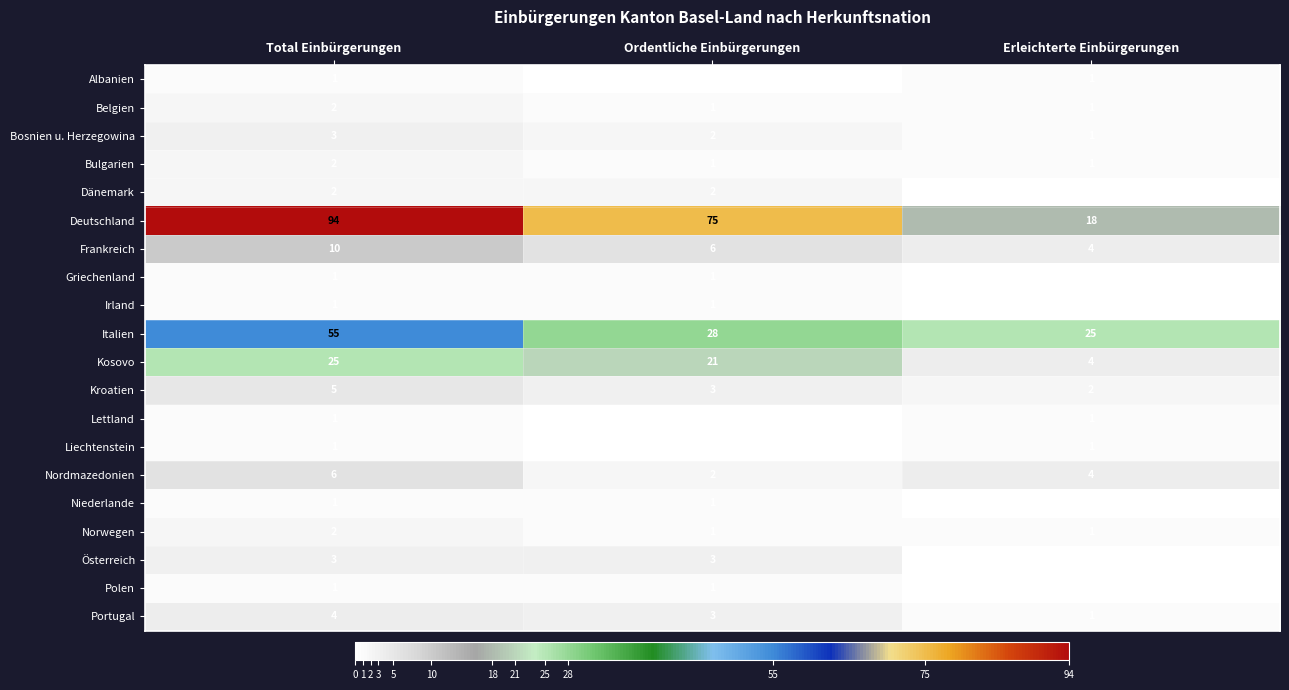

Which series changed the most between Total Einbürgerungen and Ordentliche Einbürgerungen?

Italien